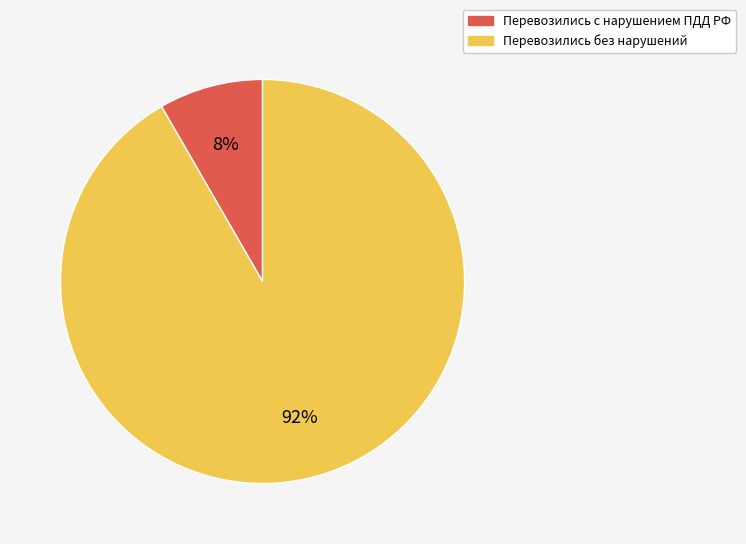

To the nearest percent, what is the combined percentage of Перевозились без нарушений and Перевозились с нарушением ПДД РФ?

100%